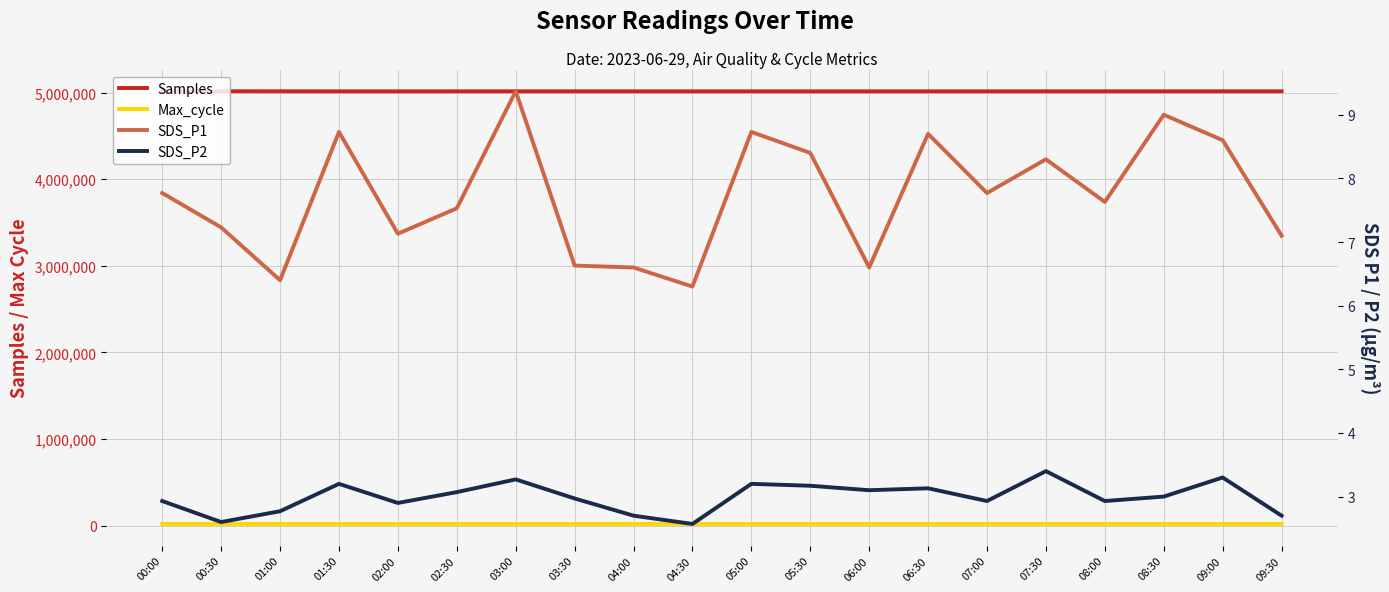

What is the label of the 4th point from the right?

08:00